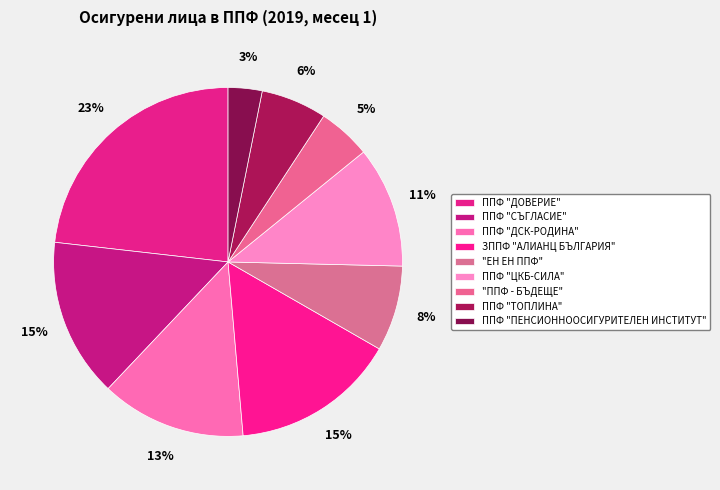

To the nearest percent, what is the combined percentage of ППФ "ДОВЕРИЕ" and ЗППФ "АЛИАНЦ БЪЛГАРИЯ"?

39%